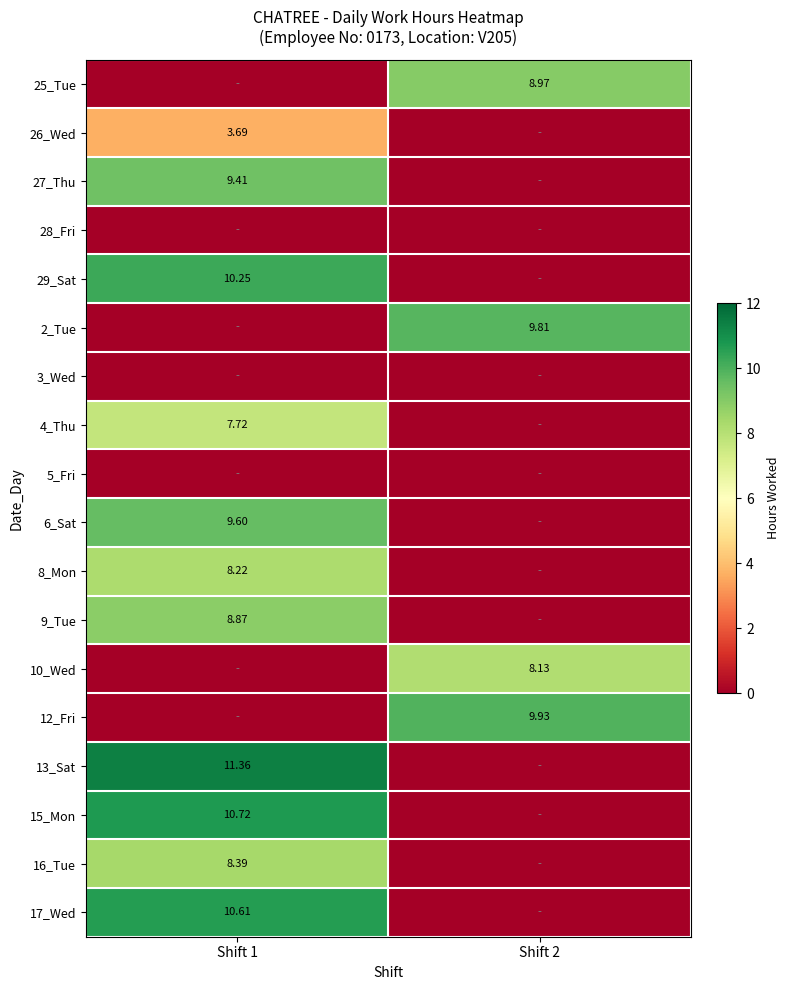

Is the value of 25_Tue at Shift 2 greater than the value of 12_Fri at Shift 2?

No